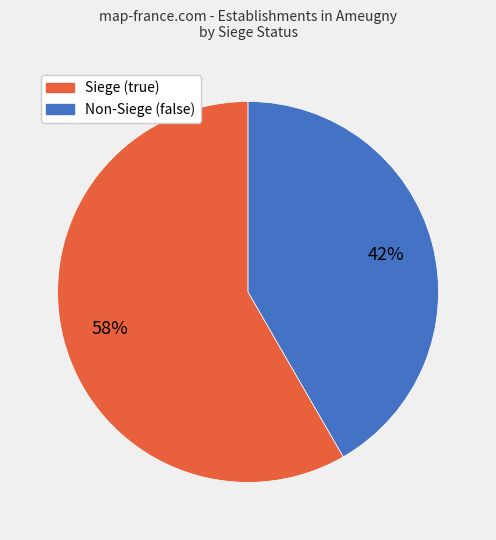

Is there any slice that represents more than half of the pie?

Yes